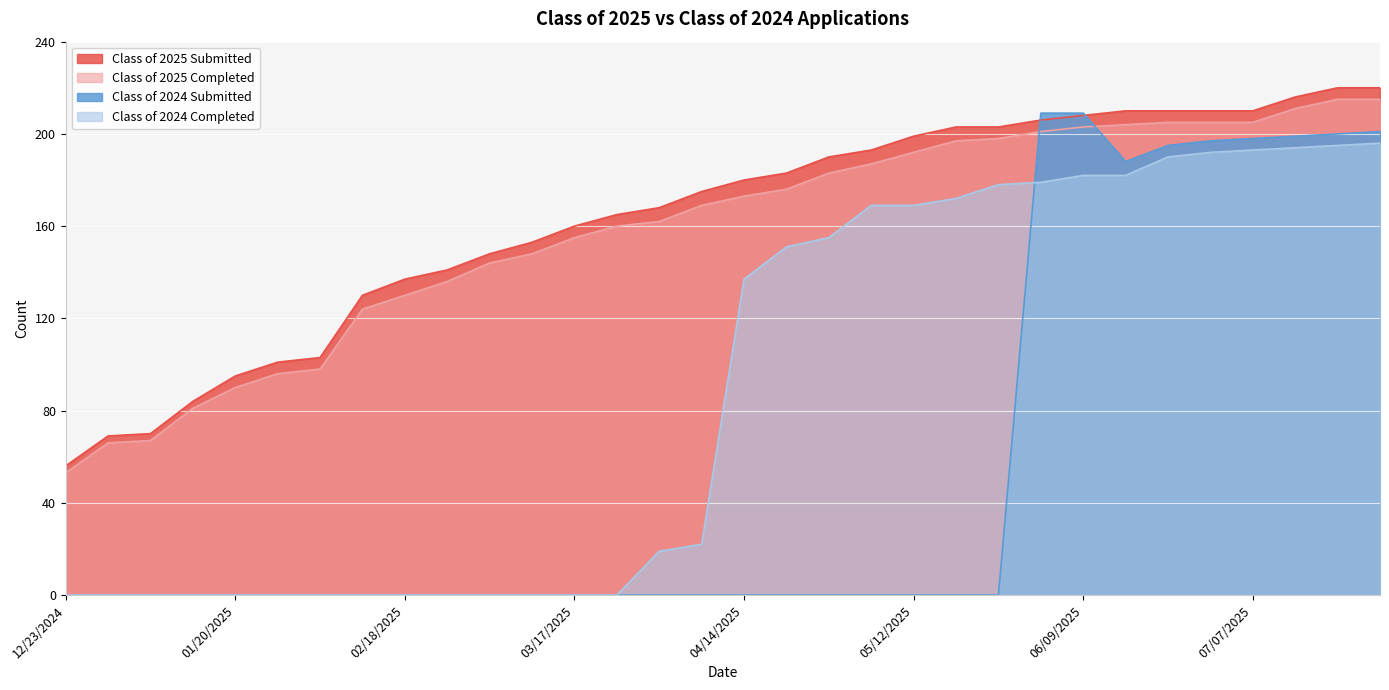

How many lines are shown in the chart?

4